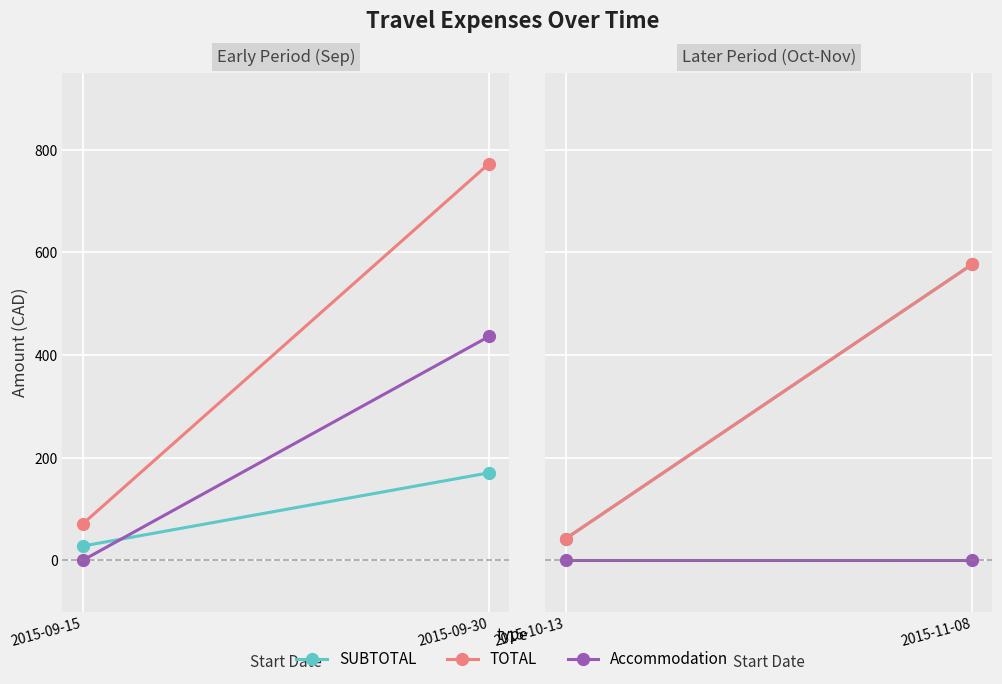

How many lines are shown in the chart?

3